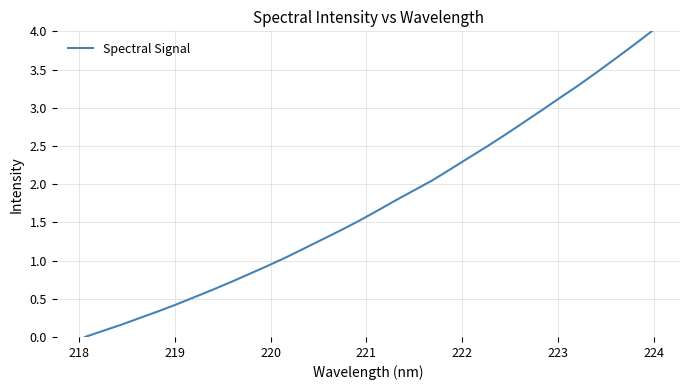

What is the greatest value displayed?

4.0